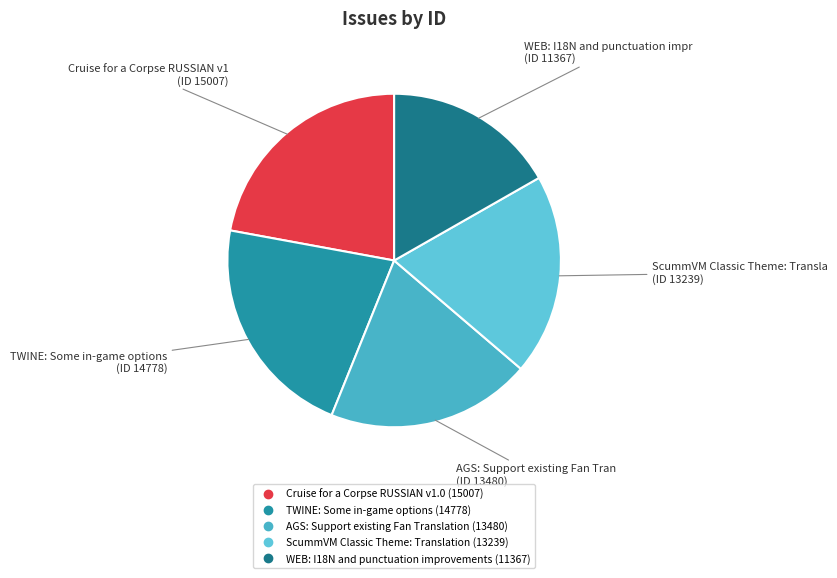

To the nearest percent, what portion does AGS: Support existing Fan Translation represent?

20%